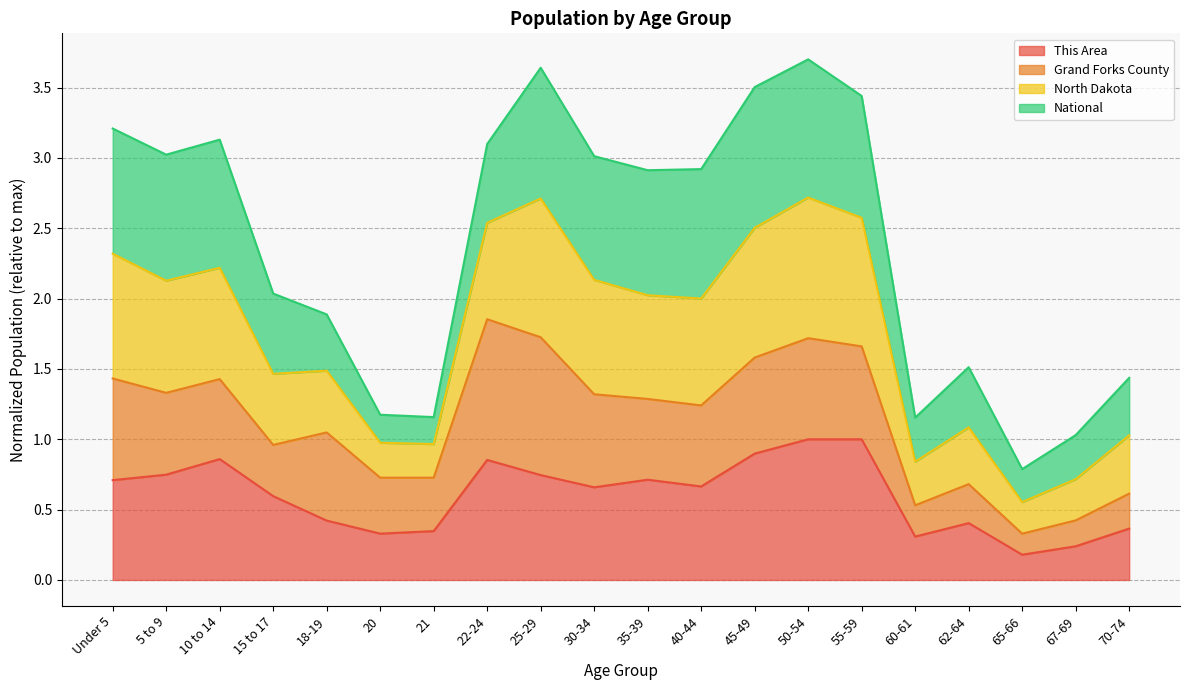

What is the total value across all series at 55-59?

3.4